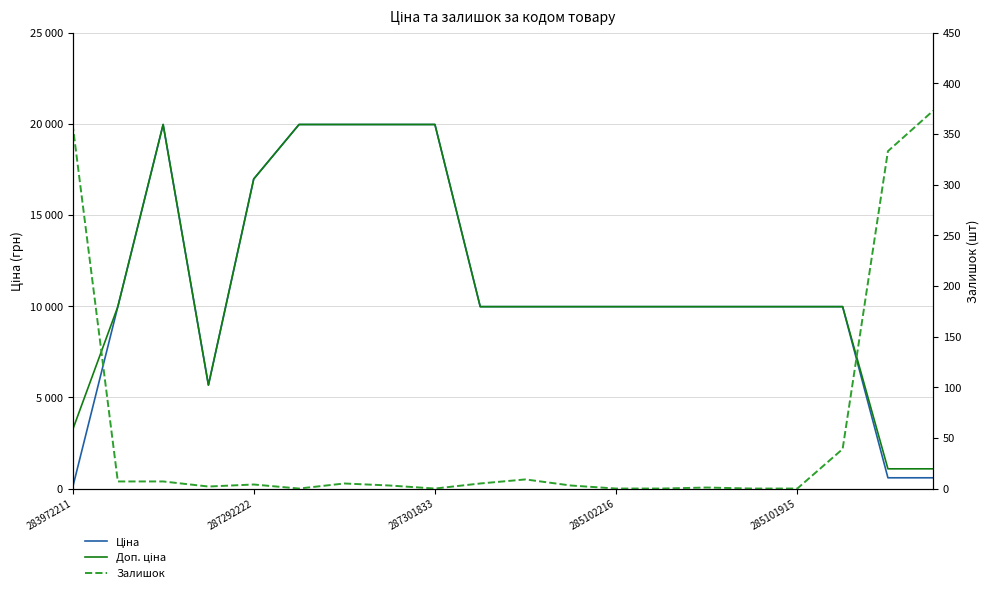

Reading right to left, what are all the values shown in this chart?

Ціна: 589.9	589.9	9975.0	9975.0	9975.0	9975.0	9975.0	9975.0	9975.0	9975.0	9975.0	19964.2	19964.2	19964.2	19964.2	16976.3	5673.8	19964.2	9975.0	32.0
Доп. ціна: 1081.7	1081.7	9975.0	9975.0	9975.0	9975.0	9975.0	9975.0	9975.0	9975.0	9975.0	19964.2	19964.2	19964.2	19964.2	16976.3	5673.8	19964.2	9975.0	3205.0
Залишок: 373.0	333.0	39.0	0.0	0.0	1.0	0.0	0.0	3.0	9.0	5.0	0.0	3.0	5.0	0.0	4.0	2.0	7.0	7.0	360.0